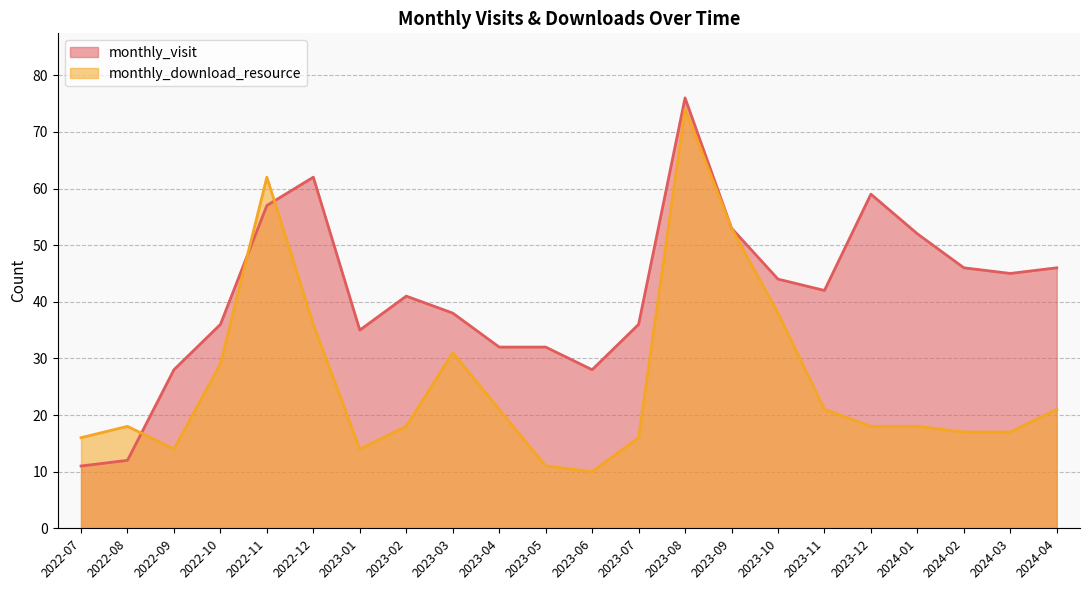

What is the average value of the monthly_visit series?

41